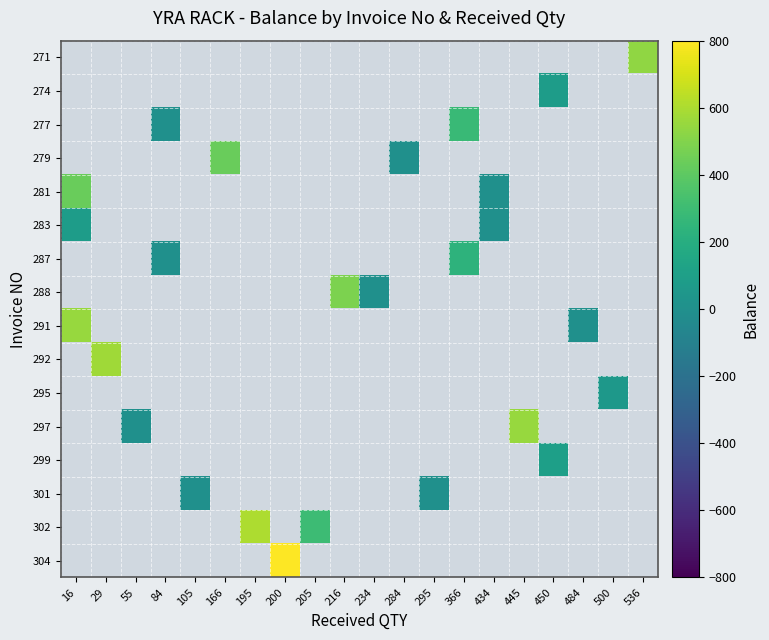

Count the number of data series in this chart.

16